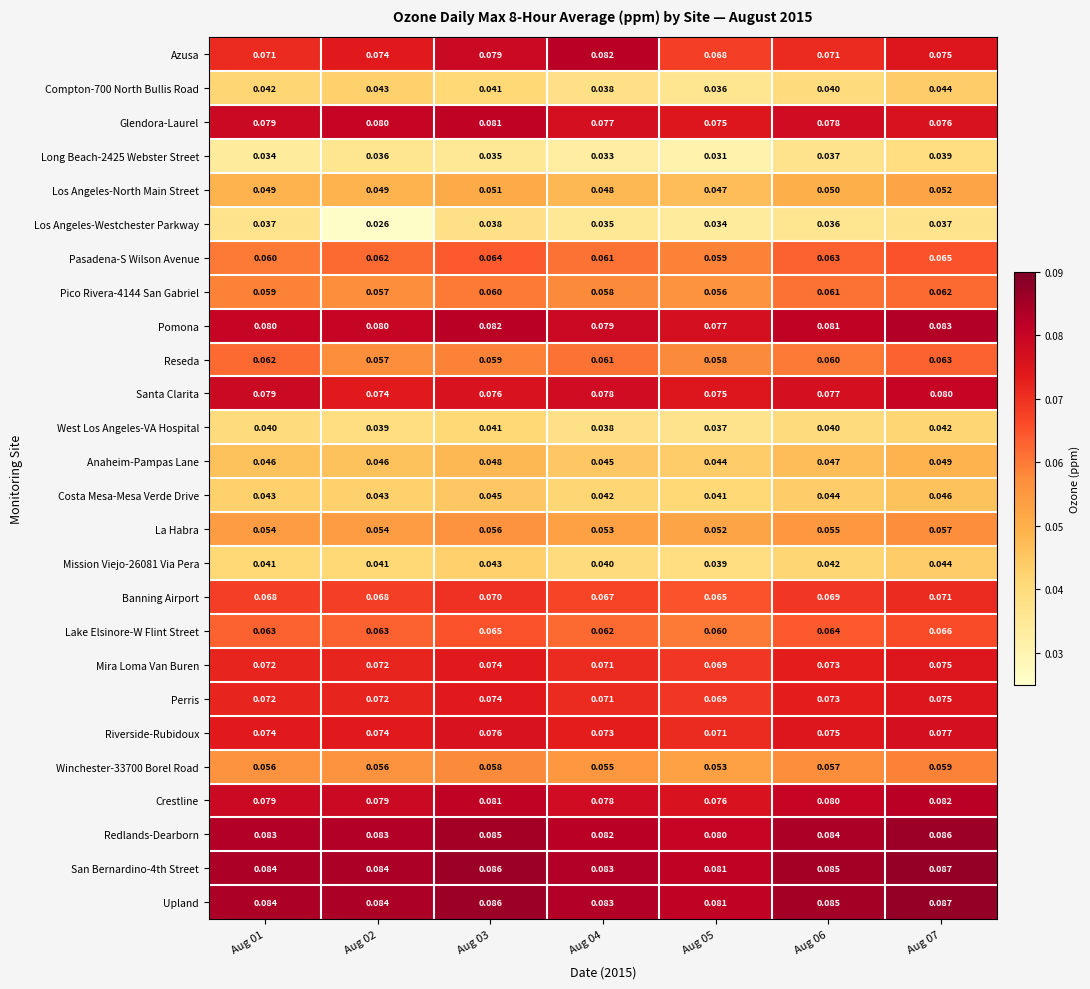

Count the number of data series in this chart.

26